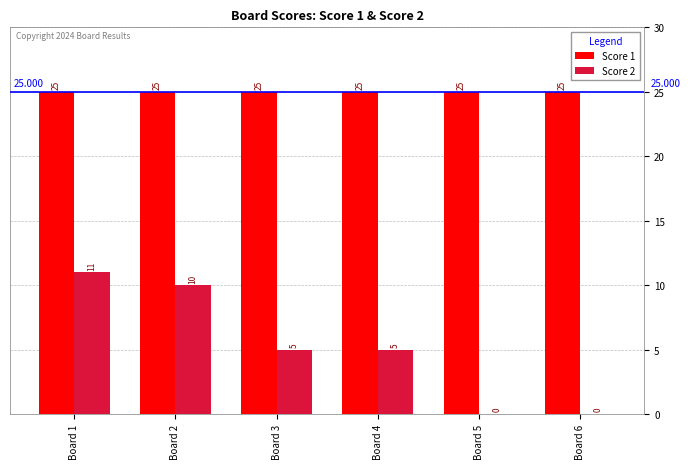

What are all the series names shown in the legend?

Score 1, Score 2